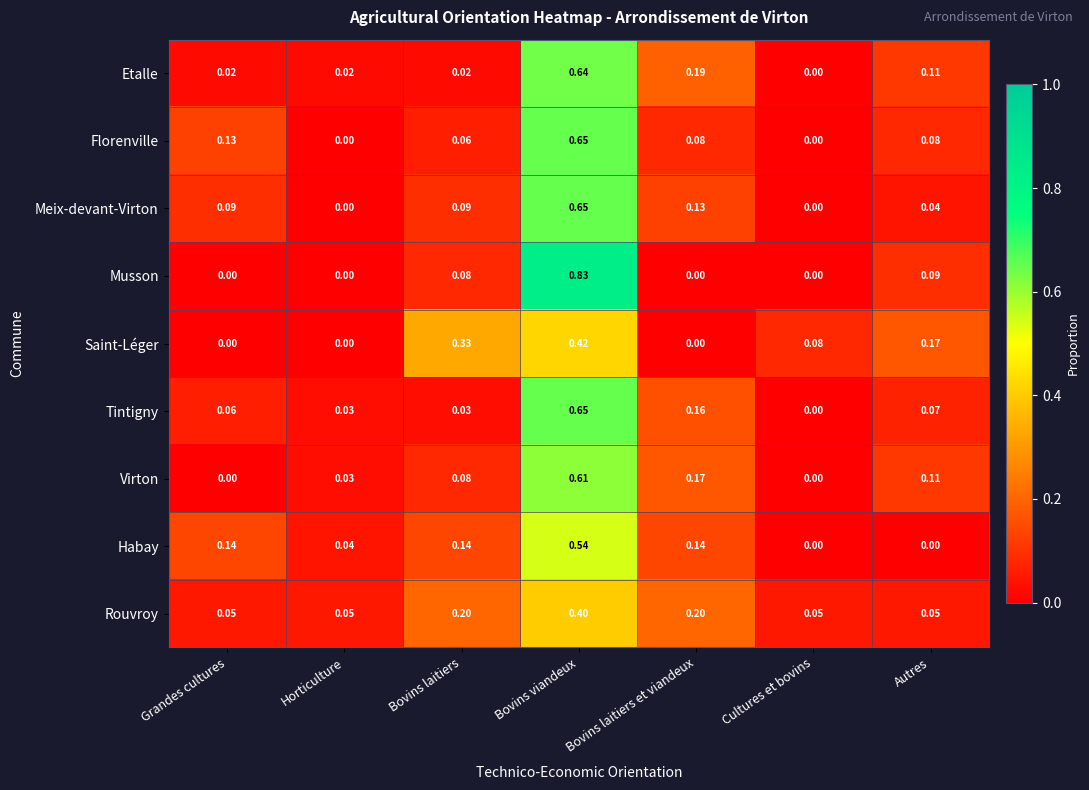

Which series changed the most between Grandes cultures and Bovins laitiers?

Saint-Léger